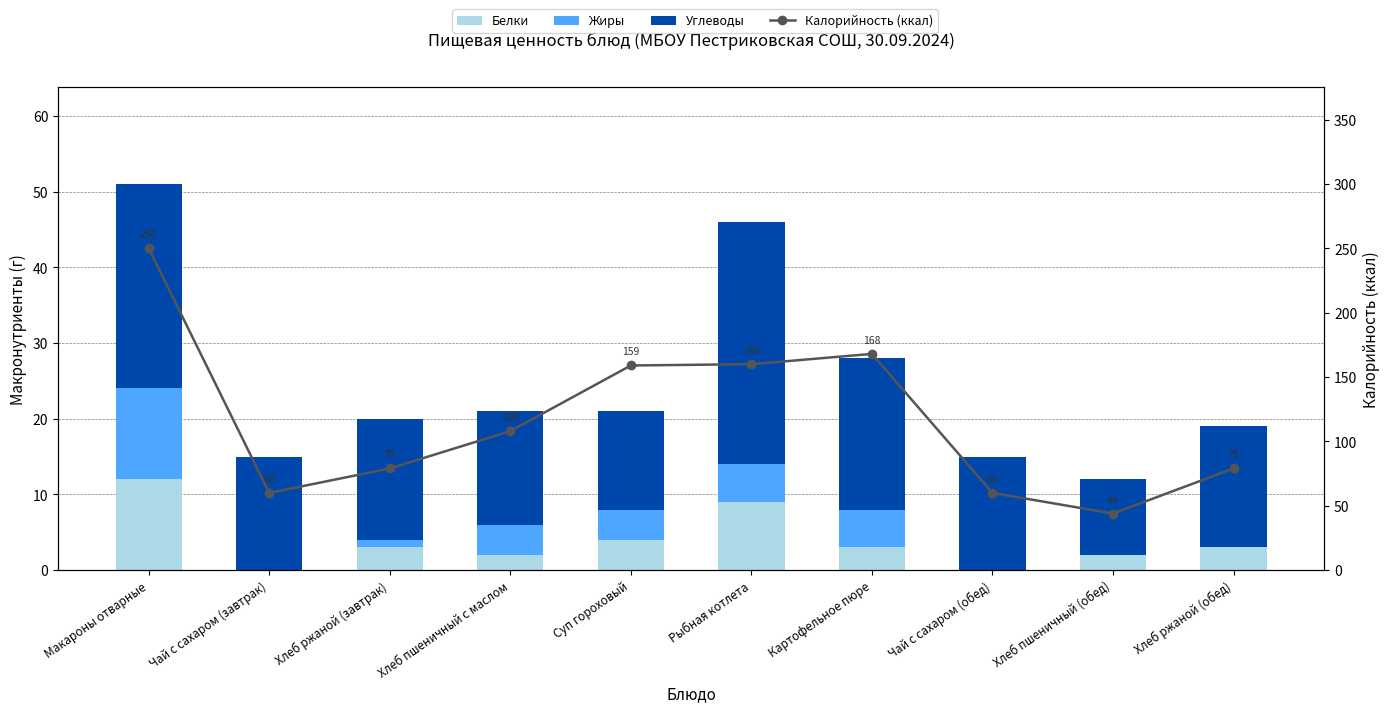

Where is Углеводы nearest to the value 21?

Картофельное пюре